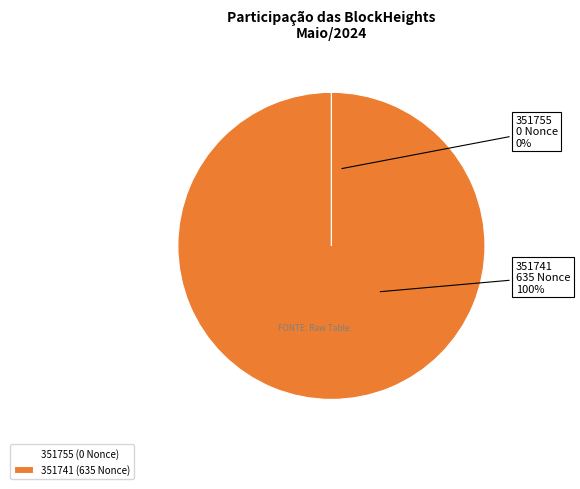

The 351741 slice represents 90% of the pie. True or false?

False